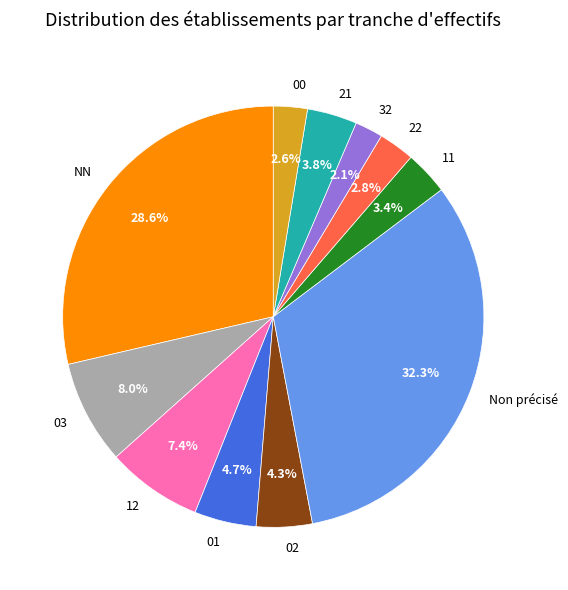

What is the largest slice in the pie chart?

Non précisé